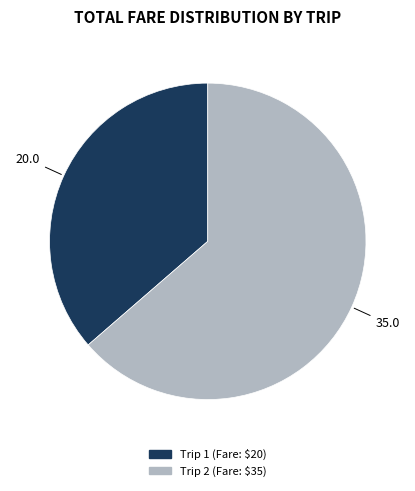

Is there a majority slice in this chart?

Yes